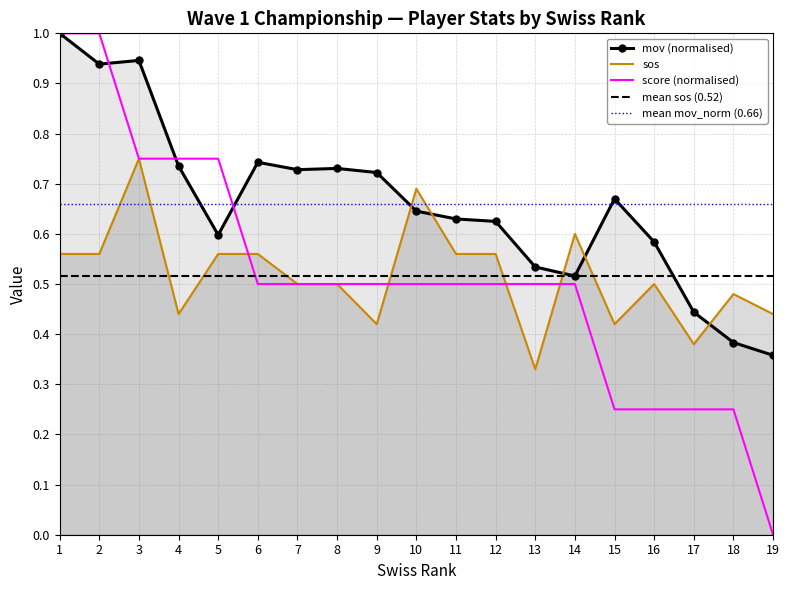

True or false: sos has a value of 0.3 at 12.

False